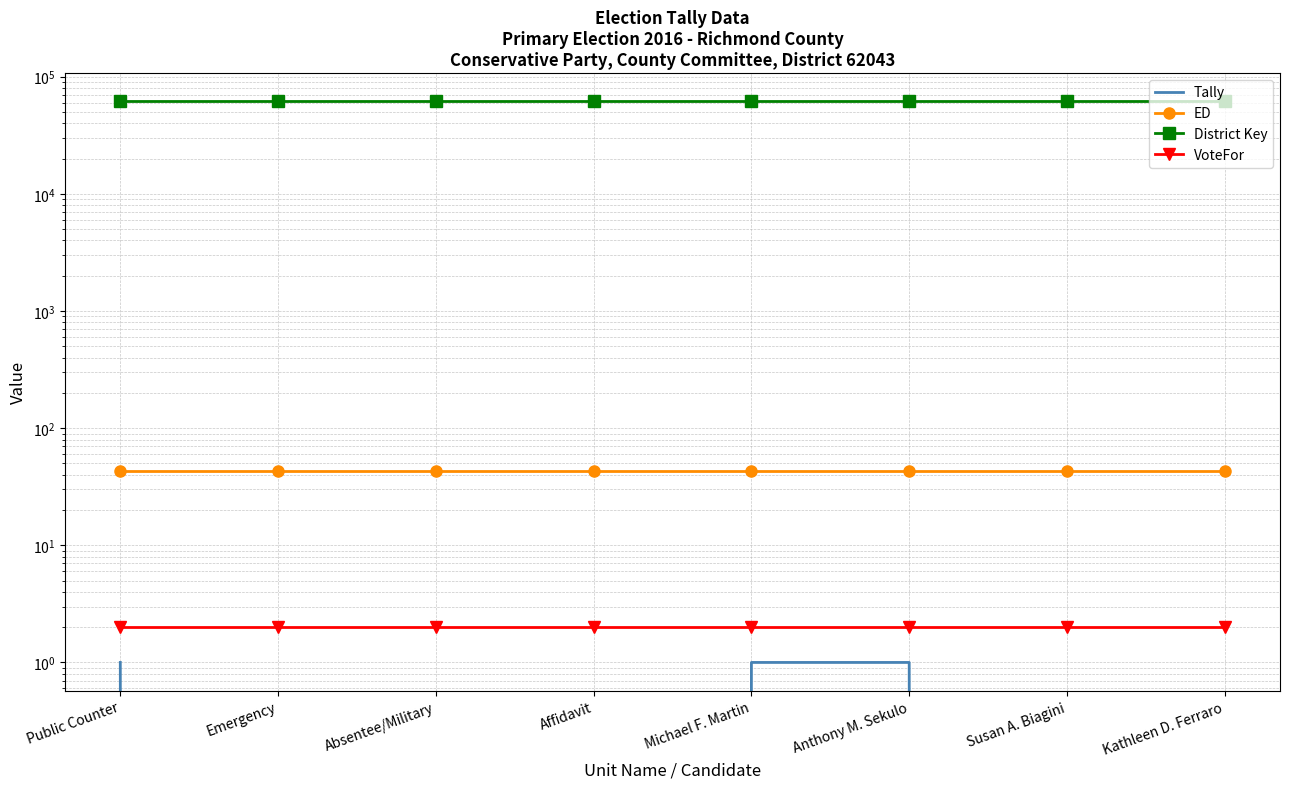

What is the label of the 7th point from the left?

Susan A. Biagini